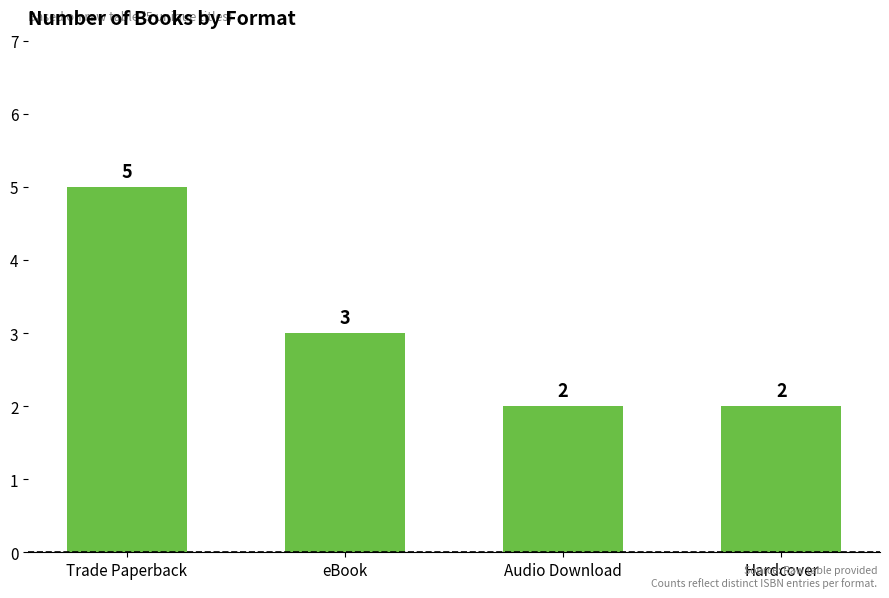

What position from the right is Audio Download?

2